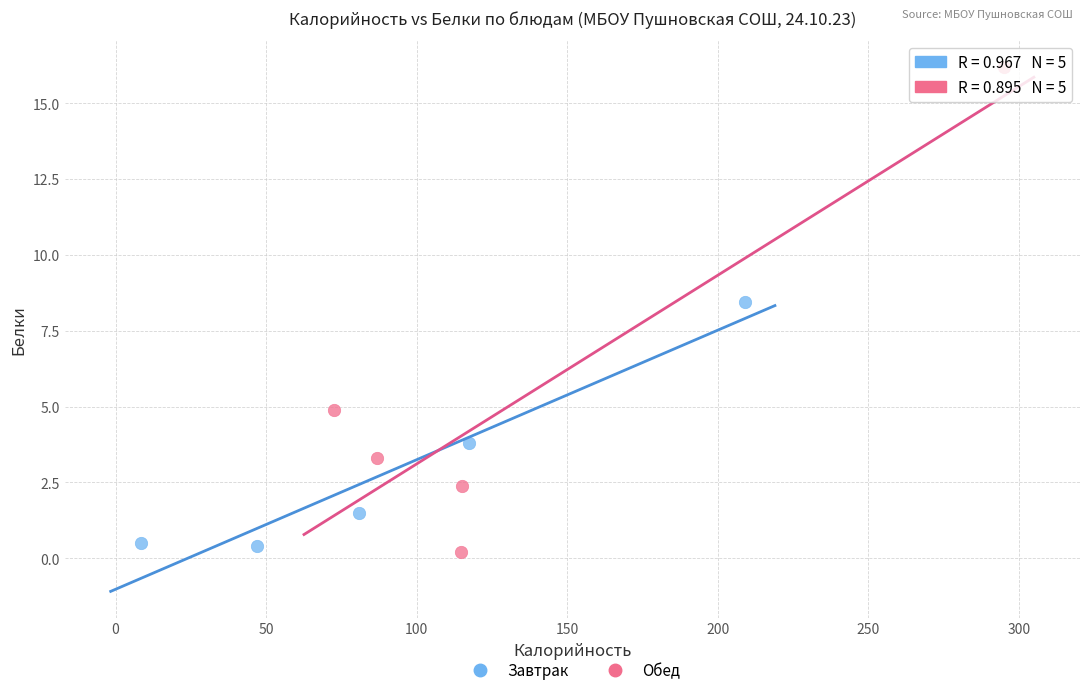

Which series has the widest spread of Y values?

Обед